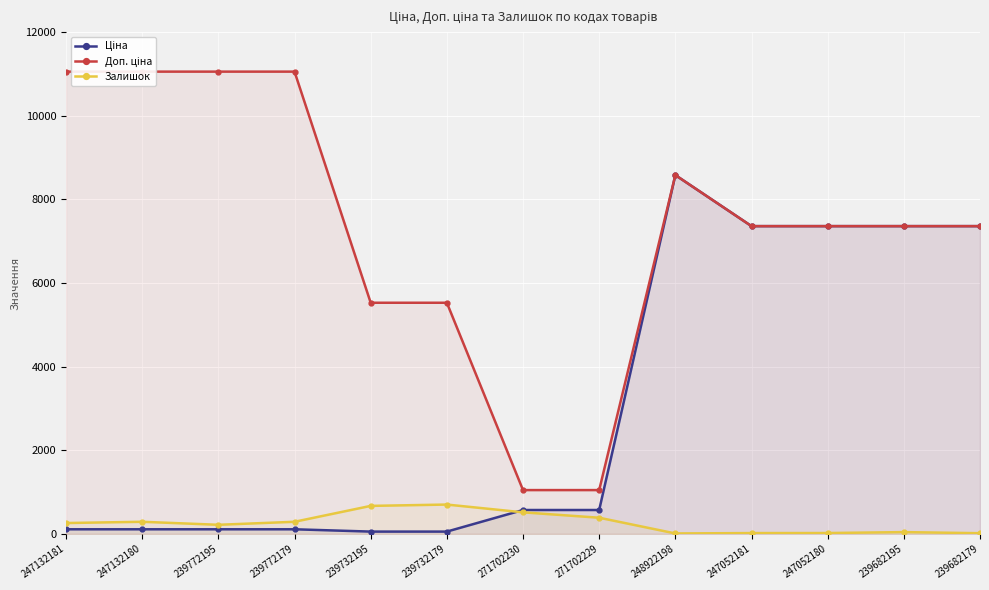

What are all the series names shown in the legend?

Ціна, Доп. ціна, Залишок